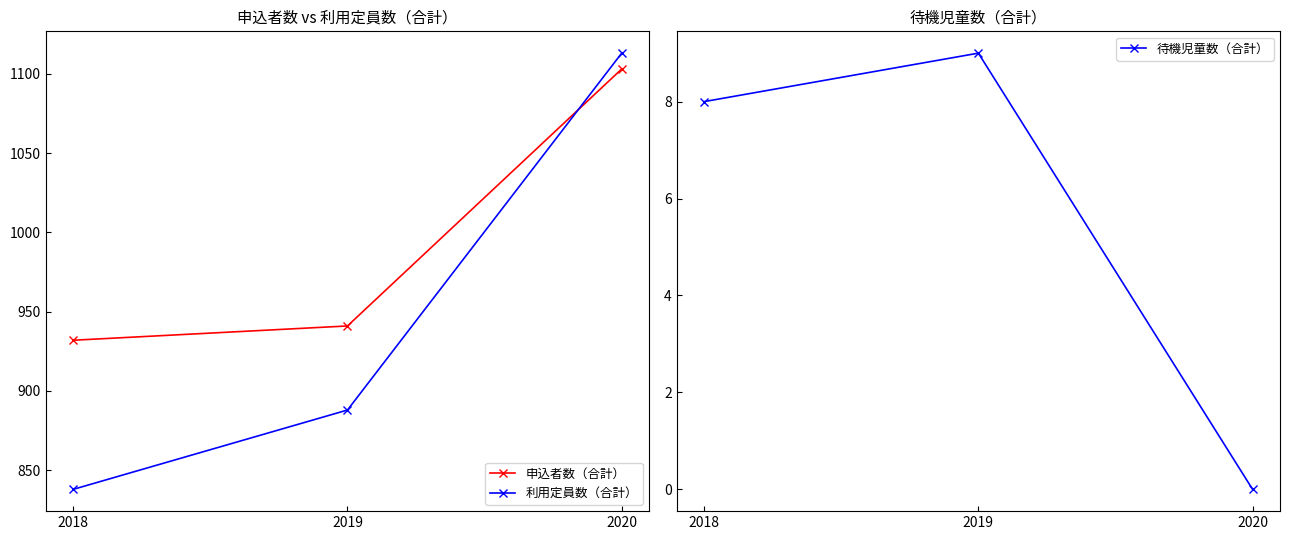

At 2018, list the series in order from largest to smallest.

申込者数（合計）, 利用定員数（合計）, 待機児童数（合計）